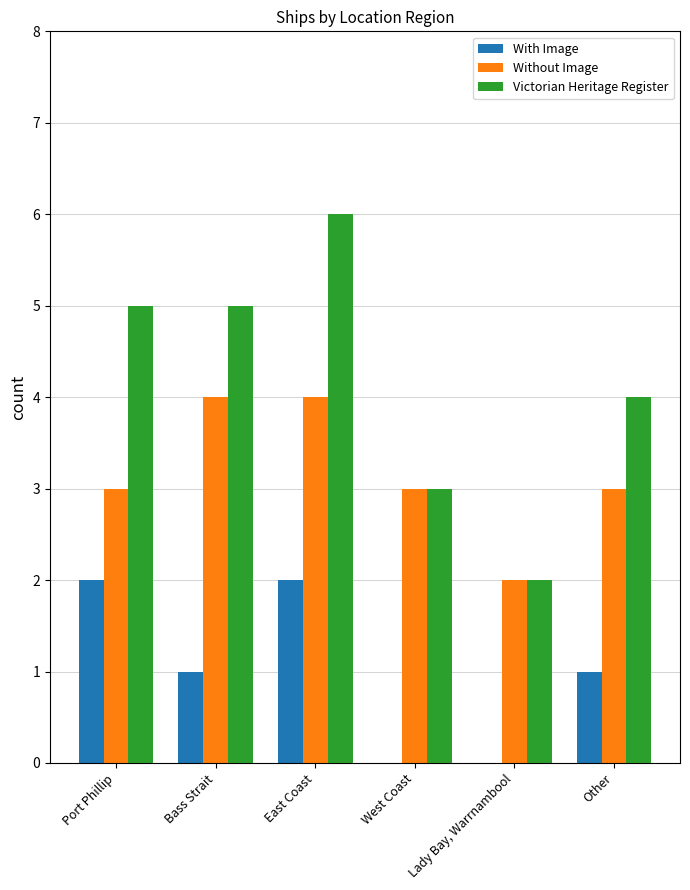

Count the number of data series in this chart.

3